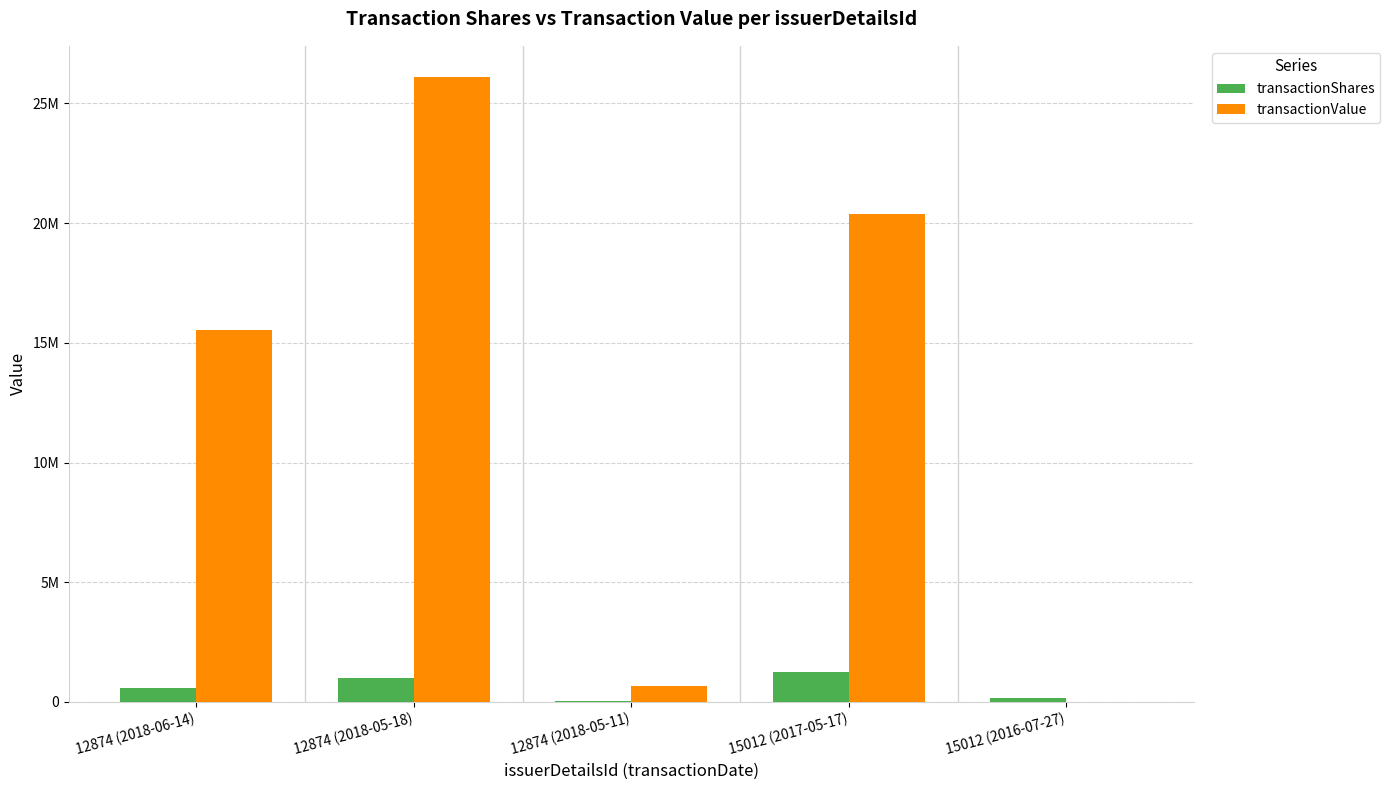

What is the sum of all transactionShares values?

3051606